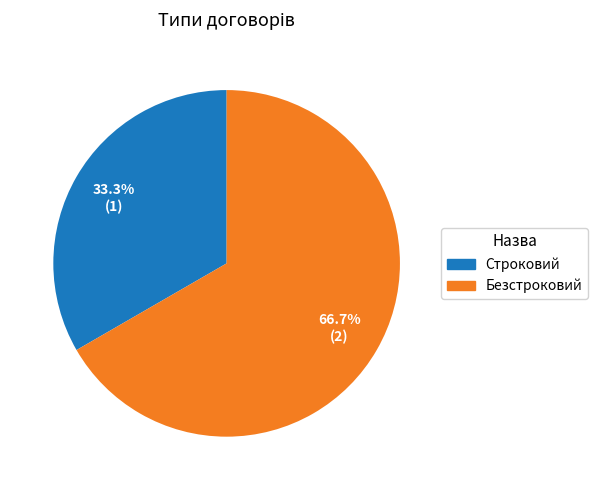

Approximately how many times larger is the value at Строковий compared to Безстроковий?

0.5